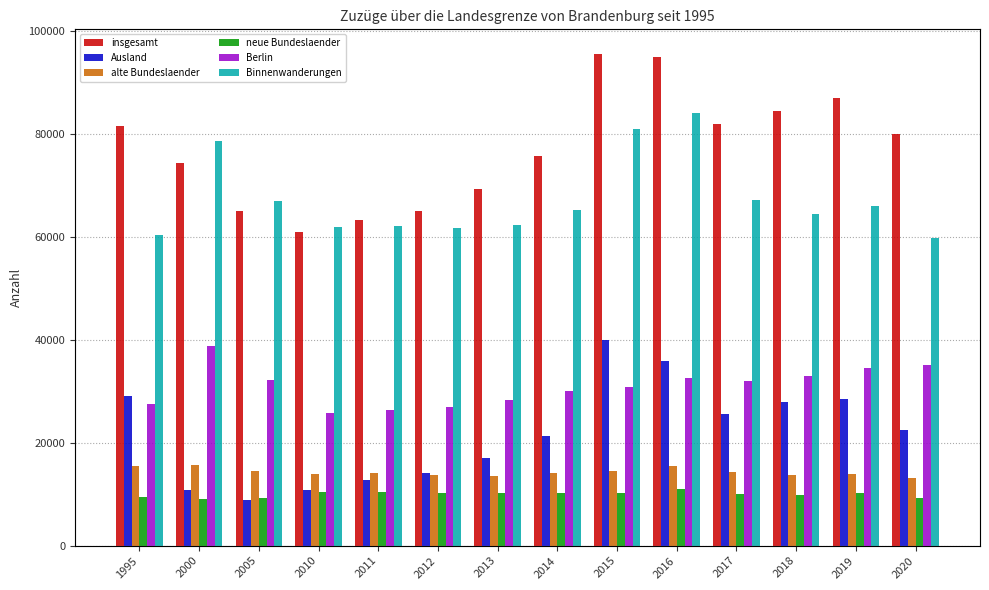

Count the number of data series in this chart.

6